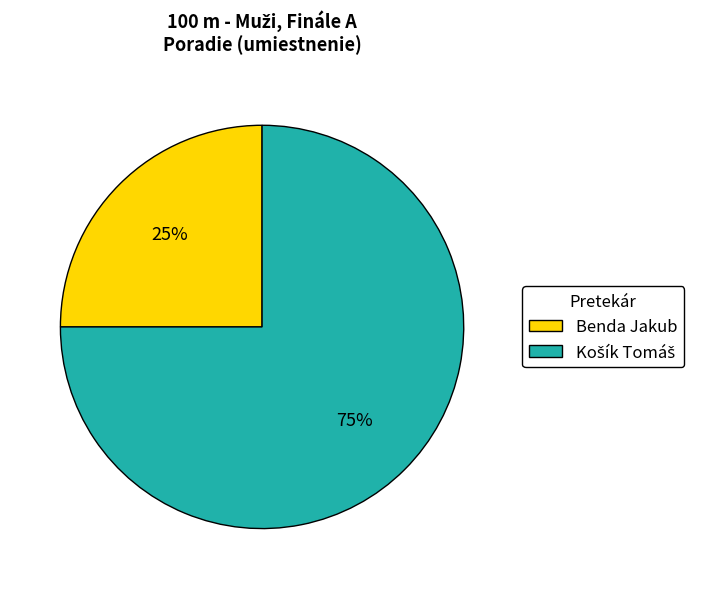

Which slice is the smallest?

Benda Jakub